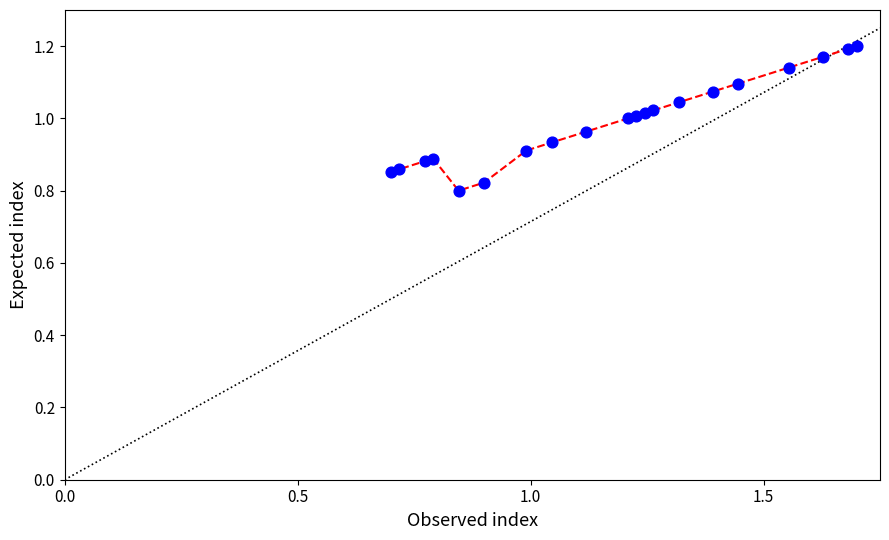

What is the range of Y values (max minus min)?

0.4